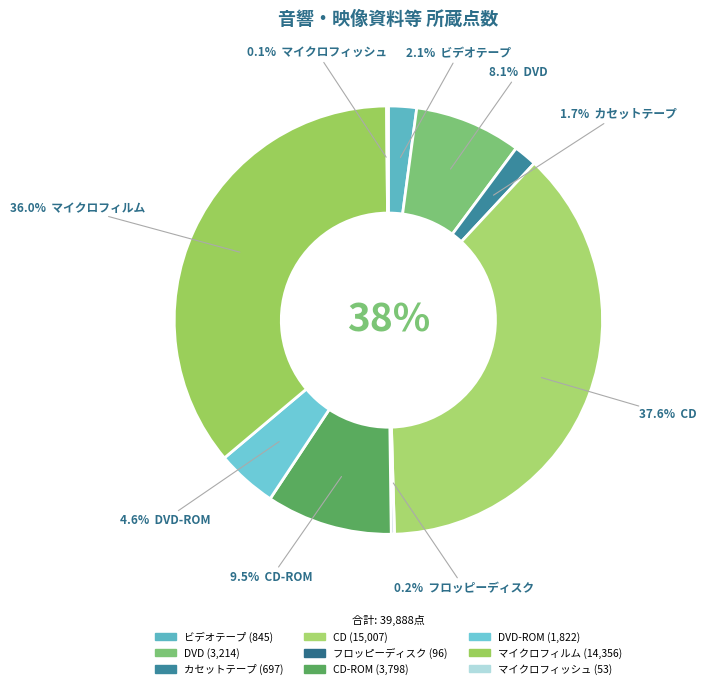

Rank the categories by value from lowest to highest.

マイクロフィッシュ, フロッピーディスク, カセットテープ, ビデオテープ, DVD-ROM, DVD, CD-ROM, マイクロフィルム, CD